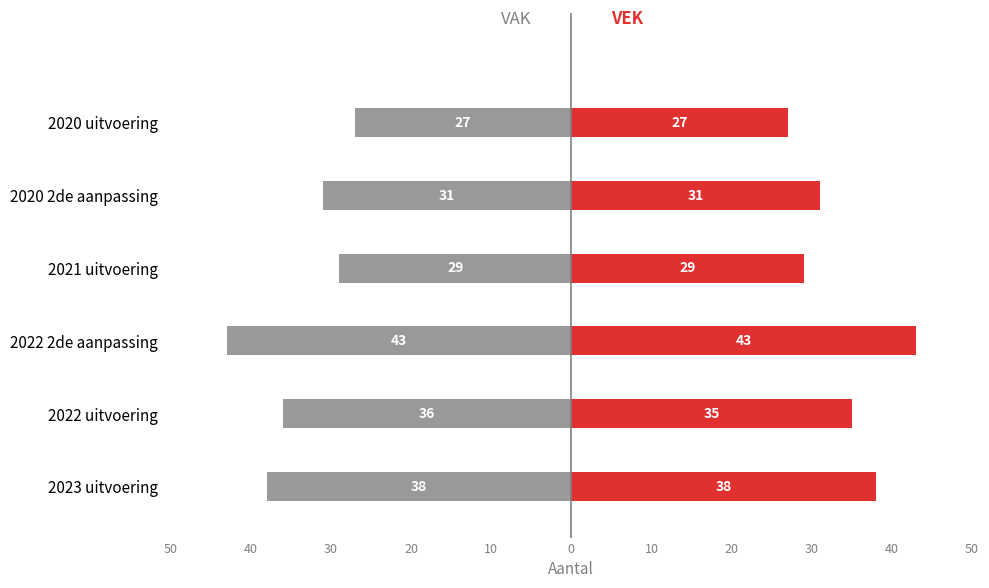

How many bars are there in each group?

2